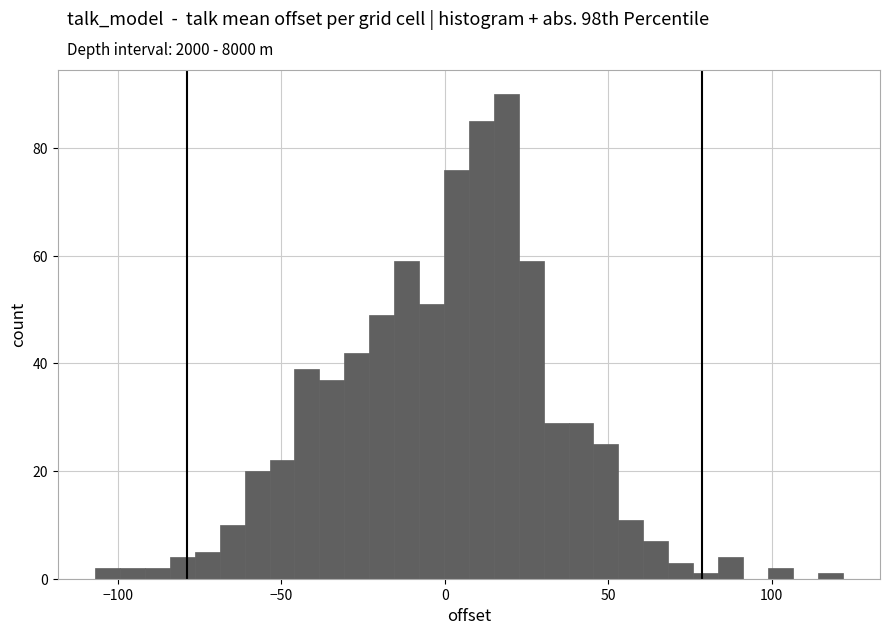

Read against the x-axis, roughly where is the centre of the tallest bar?

20